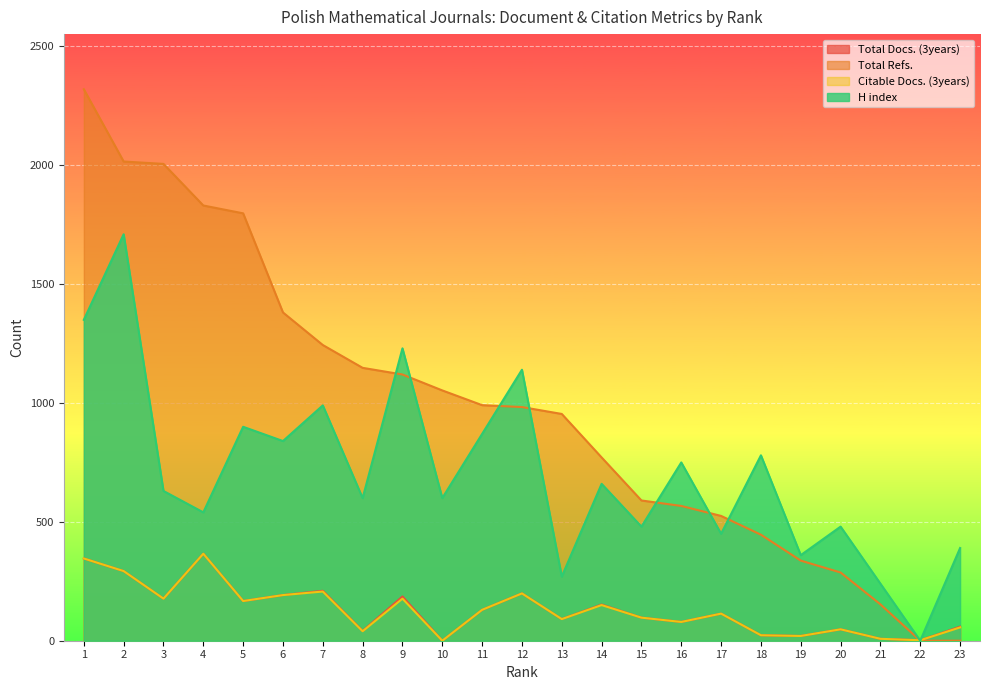

The value of Total Refs. at 4 is 2604. True or false?

False